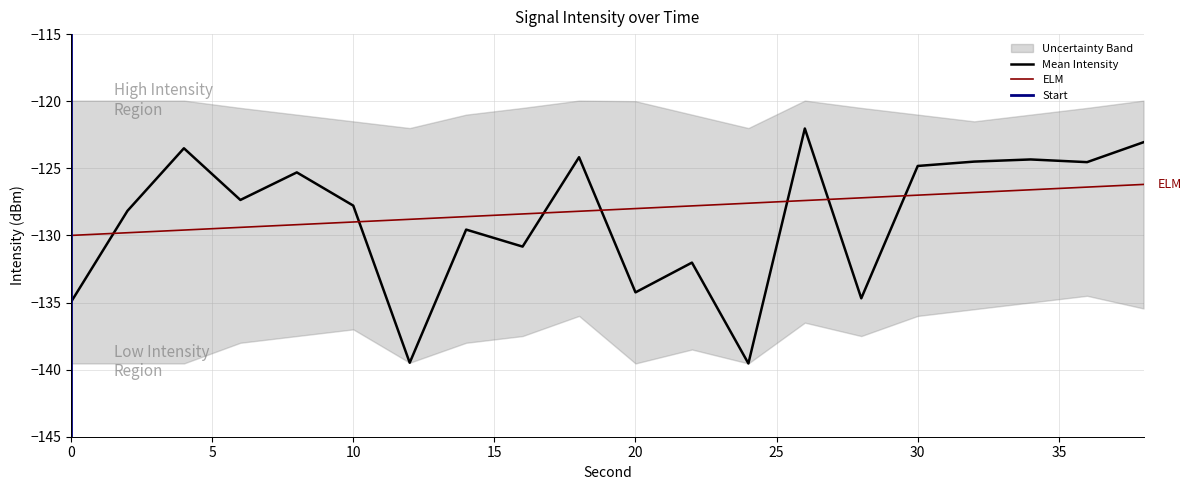

What is the value of the elm_line point at the 15th from the left?

-127.2